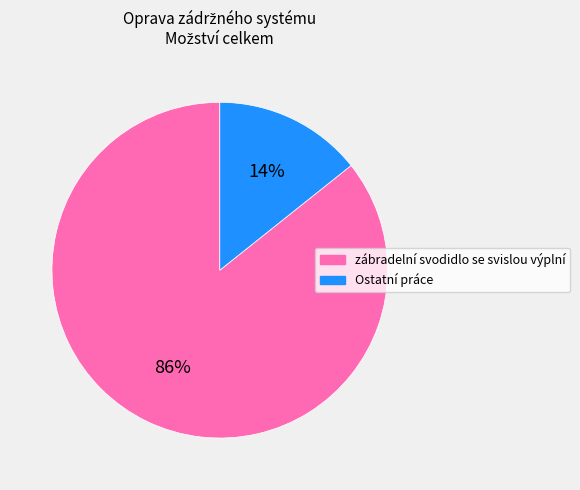

Does any single category account for the majority?

Yes